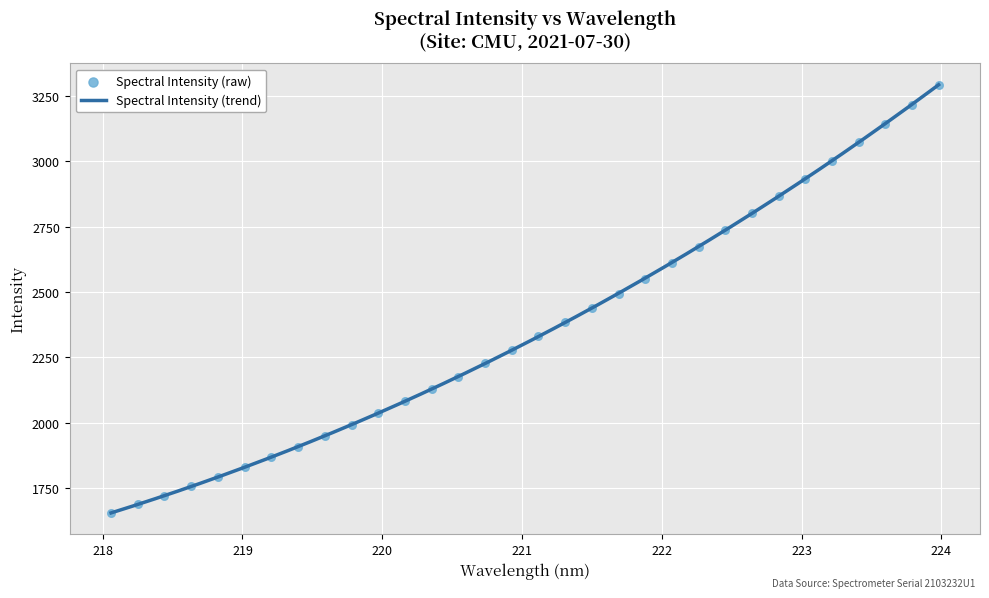

Between 223.5987 and 223.7895, which is larger?

223.7895